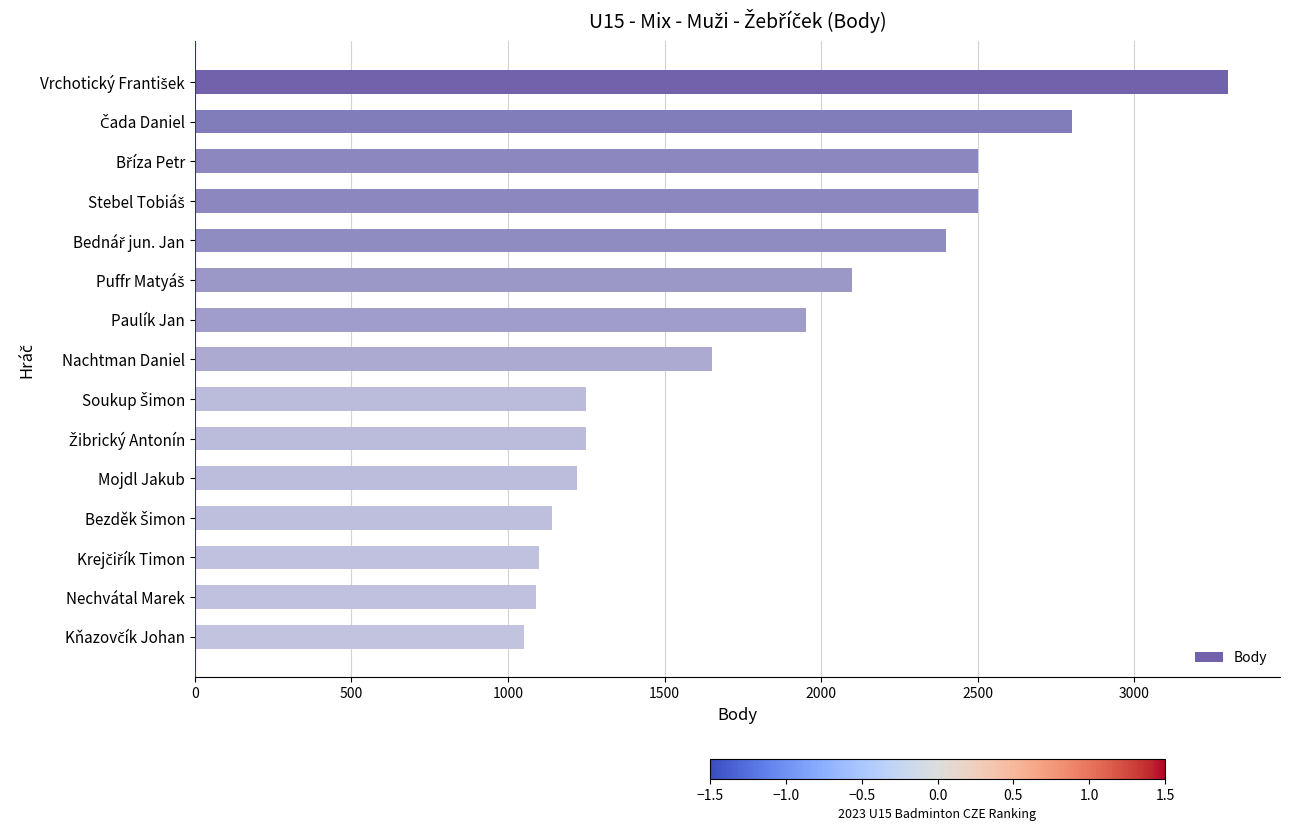

How many data points does each series have?

15